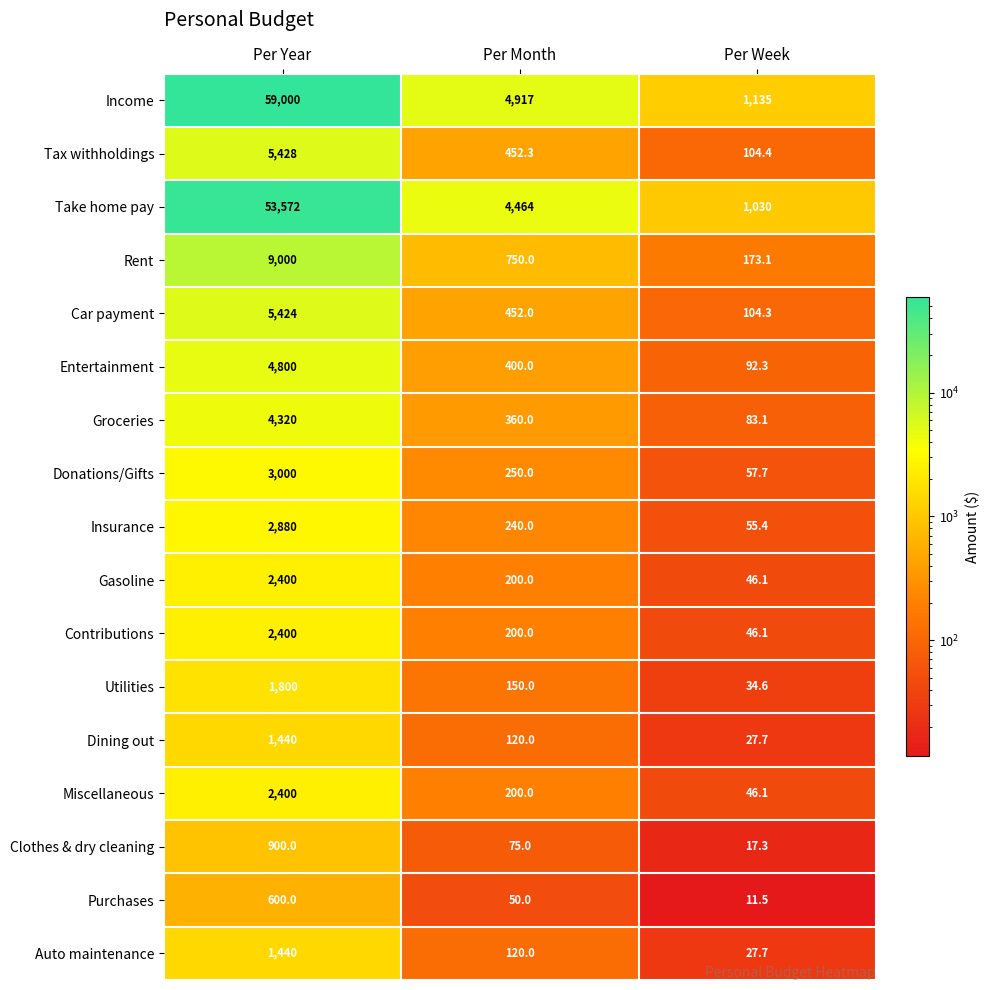

Count the number of data series in this chart.

17